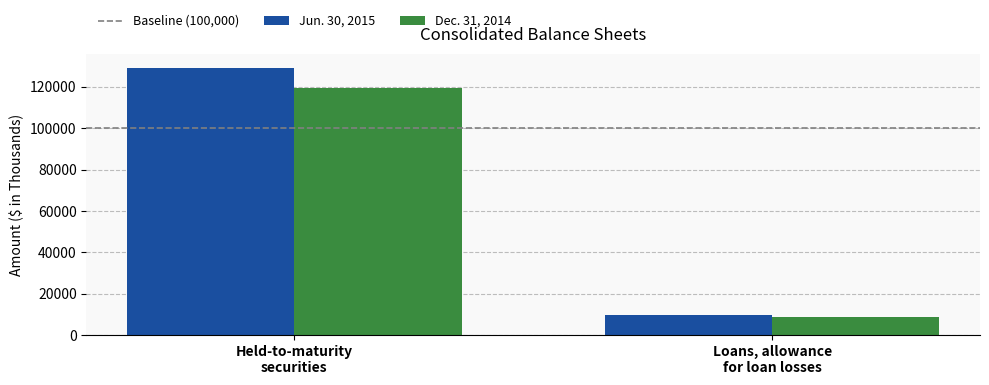

Reading right to left, transcribe all the data shown in this chart.

Jun. 30, 2015: 9537	129324
Dec. 31, 2014: 8881	119447